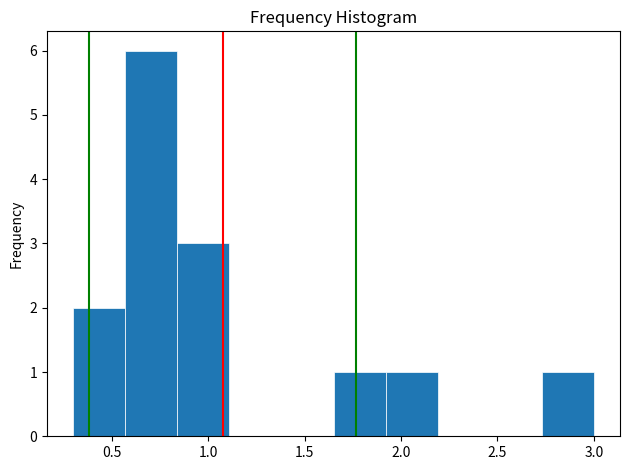

How tall is the bar that spans 1.65 to 1.92 on the x-axis? Neither the bar edges nor the heights are printed on the chart, so give them approximately, as read against the axes.

1